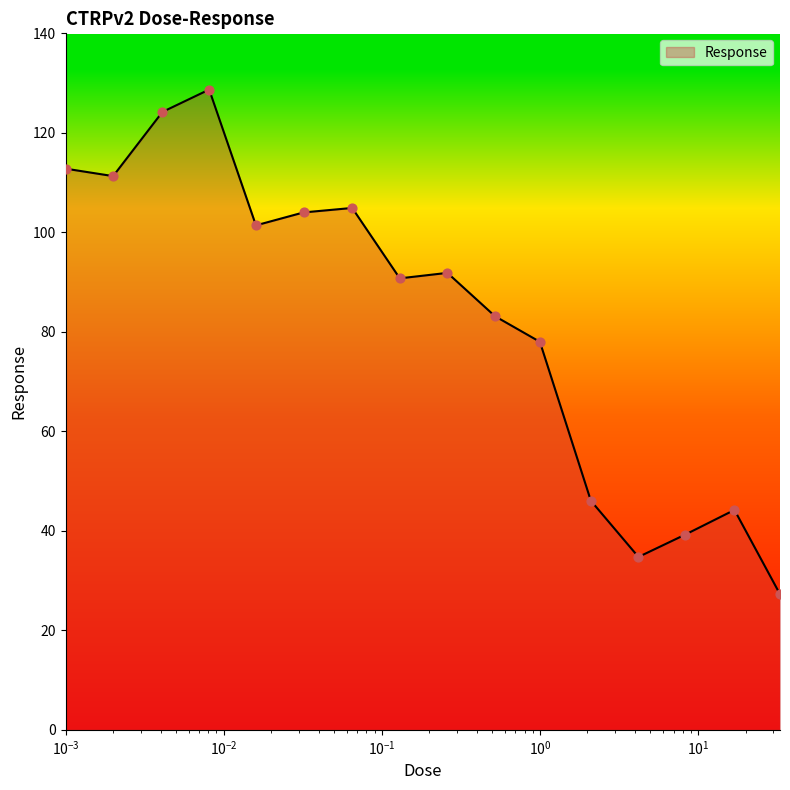

What is the minimum value shown in the chart?

27.3